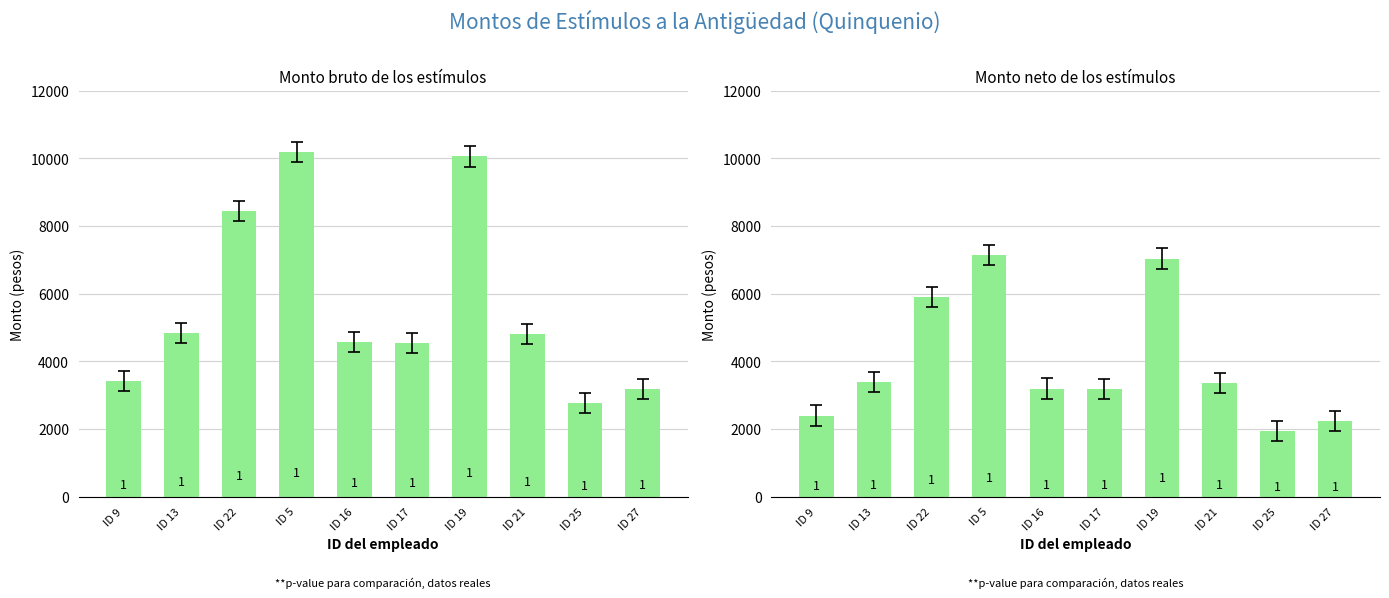

What is the label of the 7th bar from the left?

ID 19